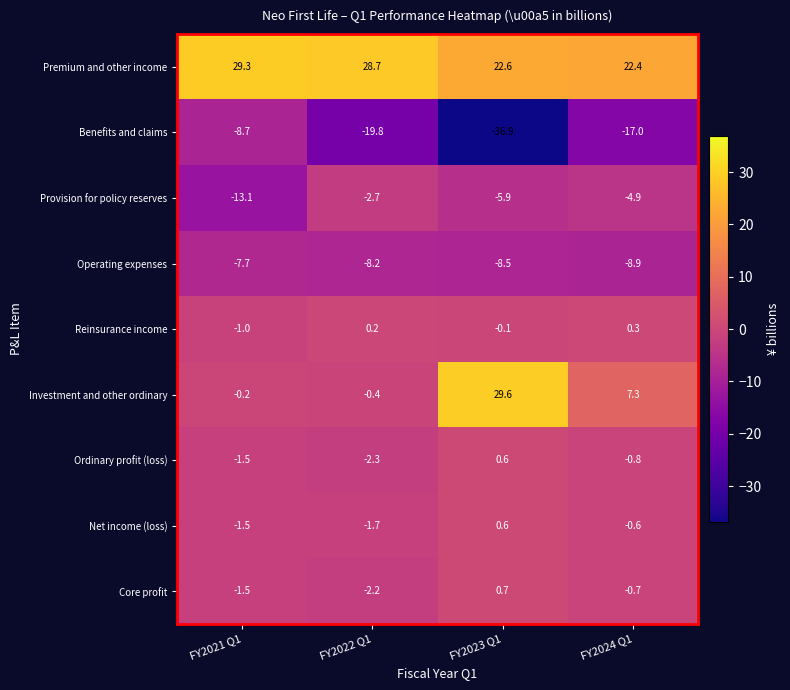

List the labels in order of Provision for policy reserves value, largest first.

FY2022 Q1, FY2024 Q1, FY2023 Q1, FY2021 Q1